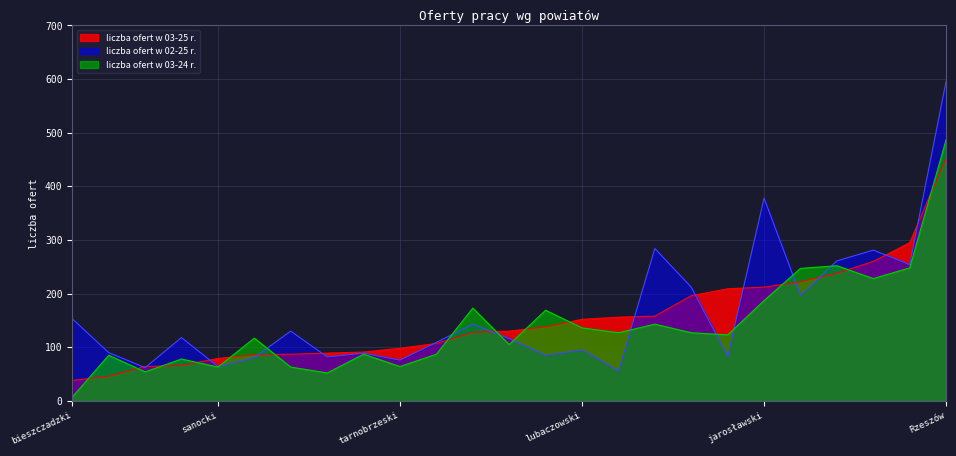

What is the sum of all liczba ofert w 03-25 r. values?

3799